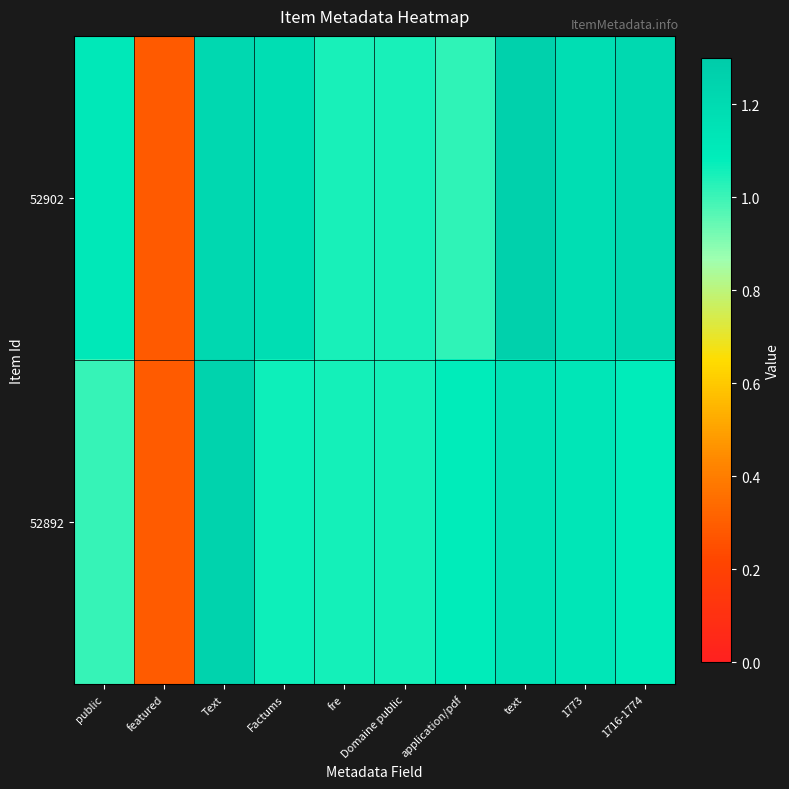

Rank the series by their average value, from lowest to highest.

52892, 52902